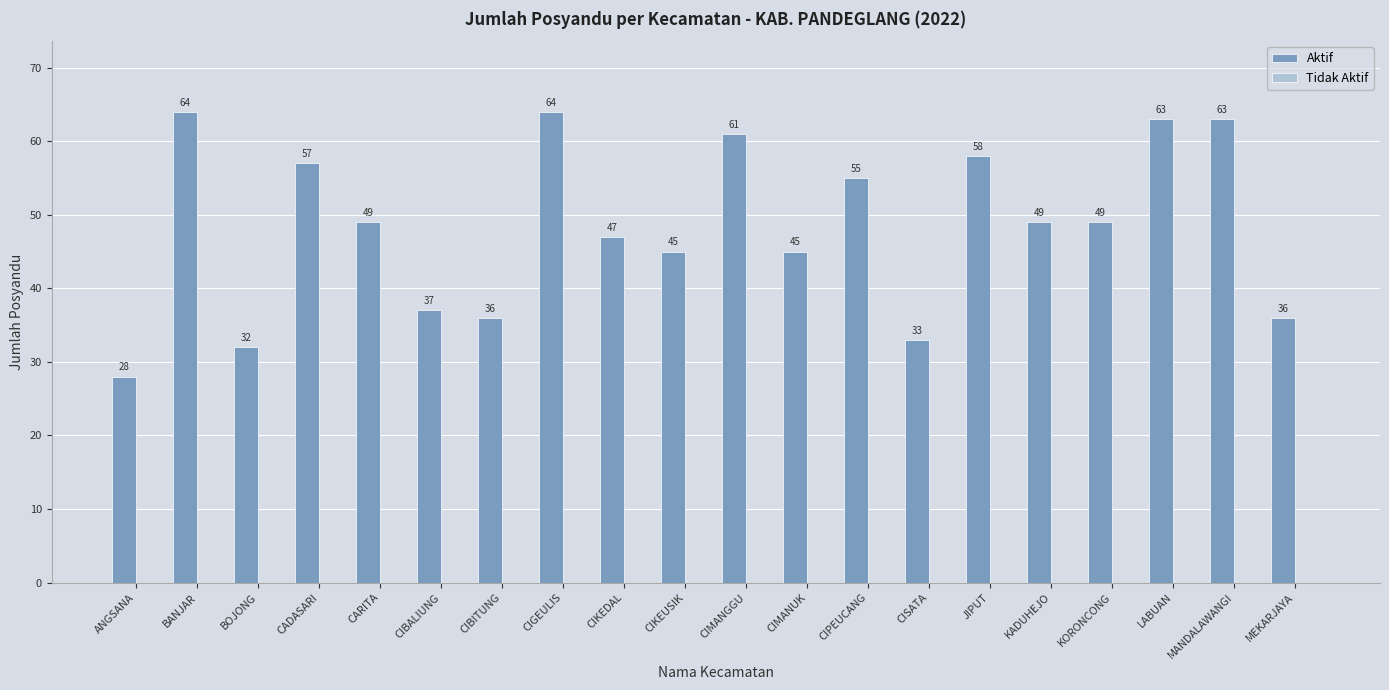

Which has a higher value, KADUHEJO or ANGSANA?

KADUHEJO